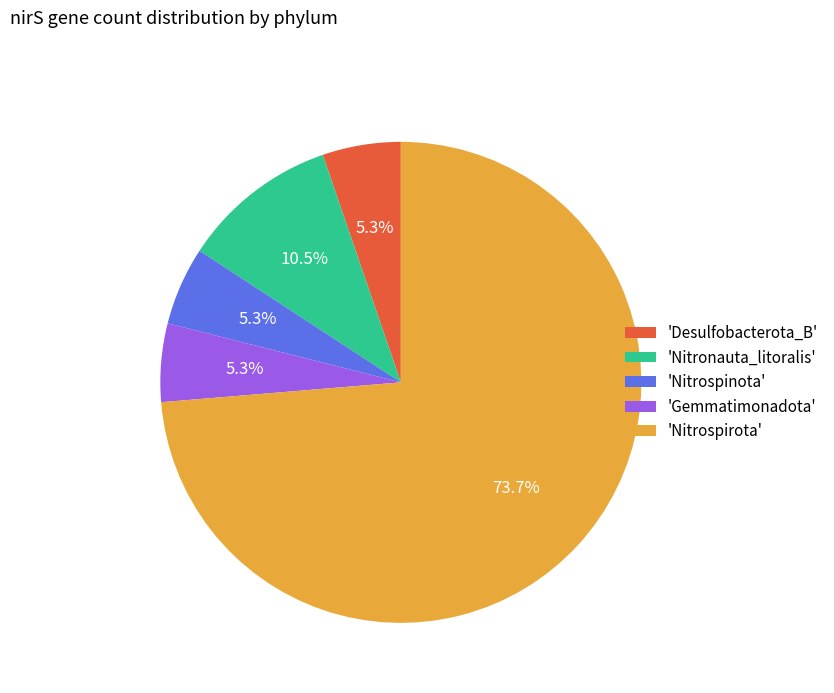

What portion of the pie excludes 'Gemmatimonadota'?

94.7%